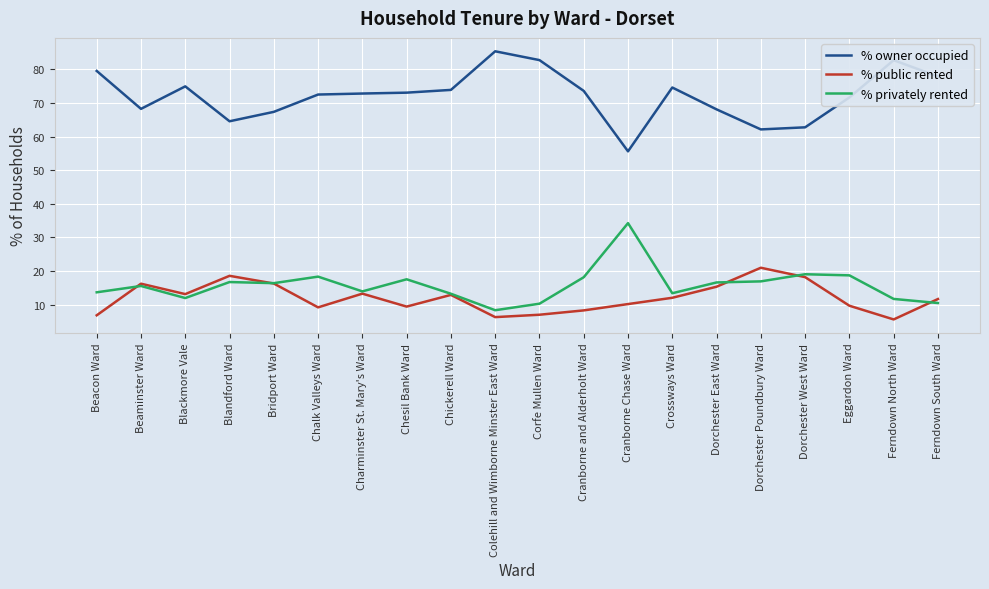

True or false: % owner occupied and % public rented intersect in this chart.

False